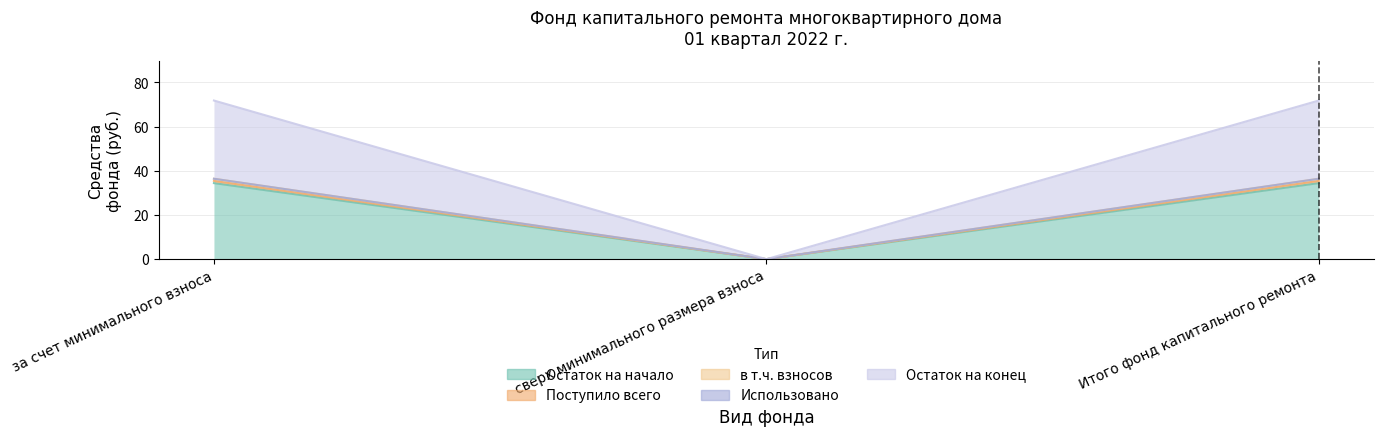

What is the label of the 1st point from the left?

за счет минимального взноса